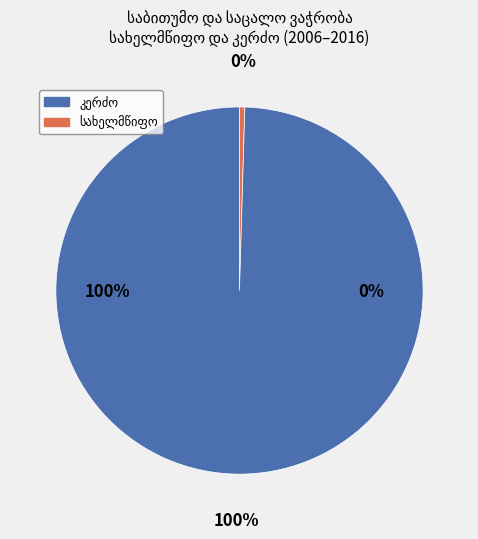

Does 2014 represent more than half of the total?

No